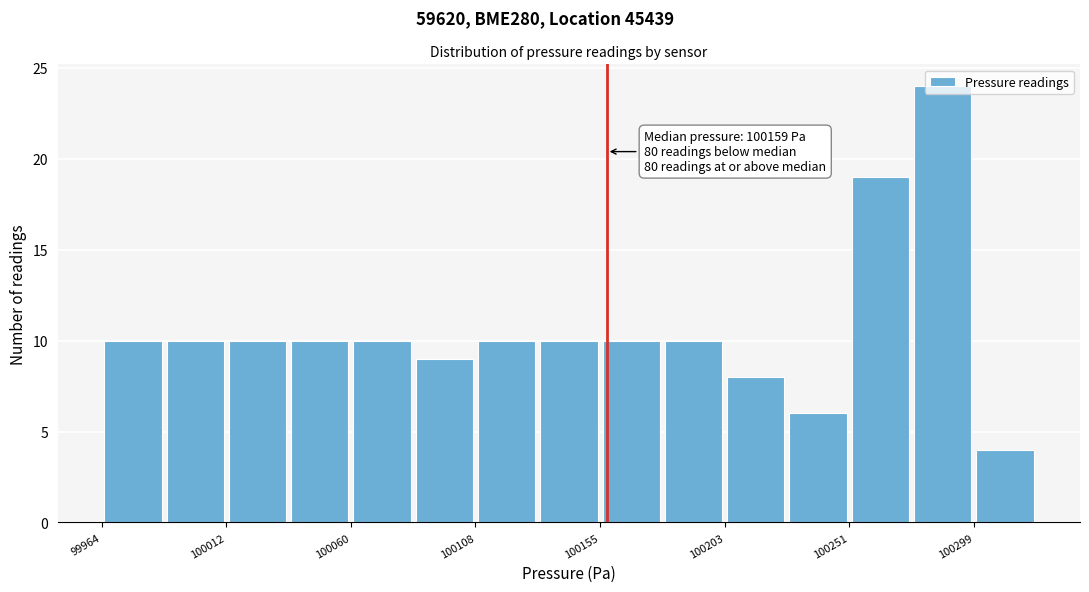

Over which range of the x-axis is the bar tallest?

100275 to 100300